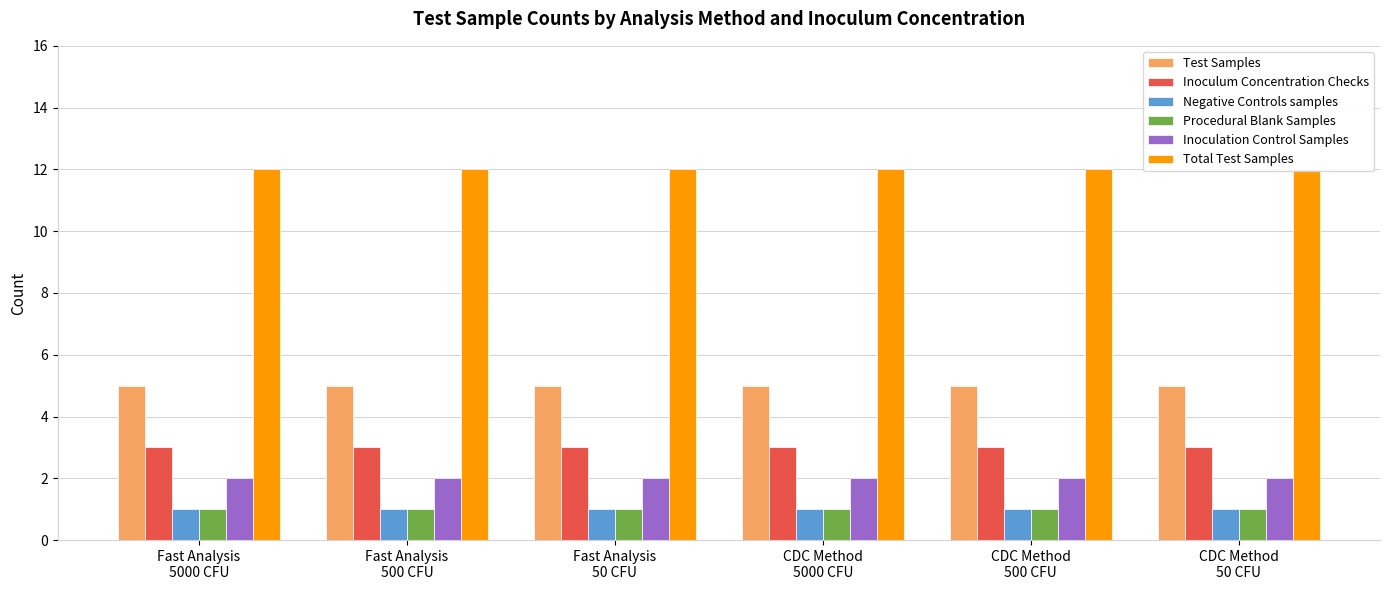

The value of Negative Controls samples at CDC Method
5000 CFU is 2. True or false?

False